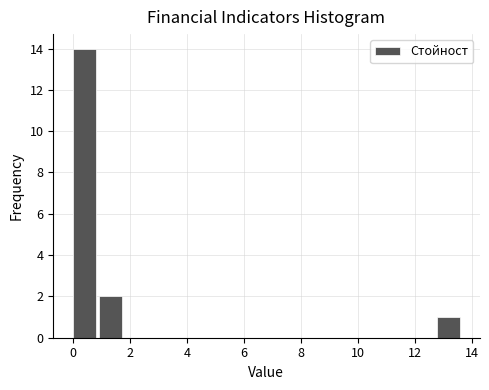

Reading left to right, list every bar in this chart as the range it spans on the x-axis followed by its height. Neither the bar edges nor the heights are printed on the chart, so give them approximately, as read against the axes.

0.0 to 1.0: 14
1.0 to 1.8: 2
1.8 to 2.8: 0
2.8 to 3.6: 0
3.6 to 4.6: 0
4.6 to 5.4: 0
5.4 to 6.4: 0
6.4 to 7.2: 0
7.2 to 8.2: 0
8.2 to 9.2: 0
9.2 to 10.0: 0
10.0 to 11.0: 0
11.0 to 11.8: 0
11.8 to 12.8: 0
12.8 to 13.6: 1